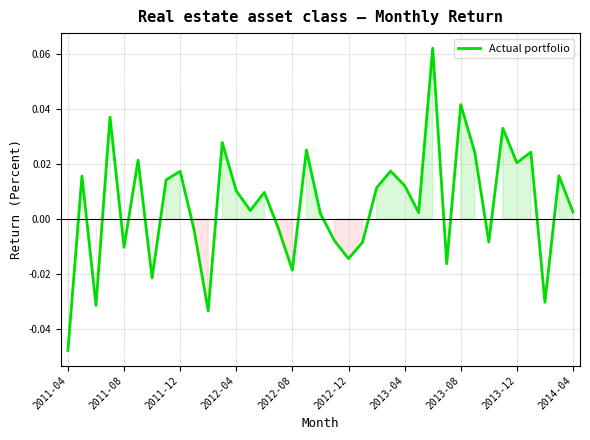

How many lines are shown in the chart?

1